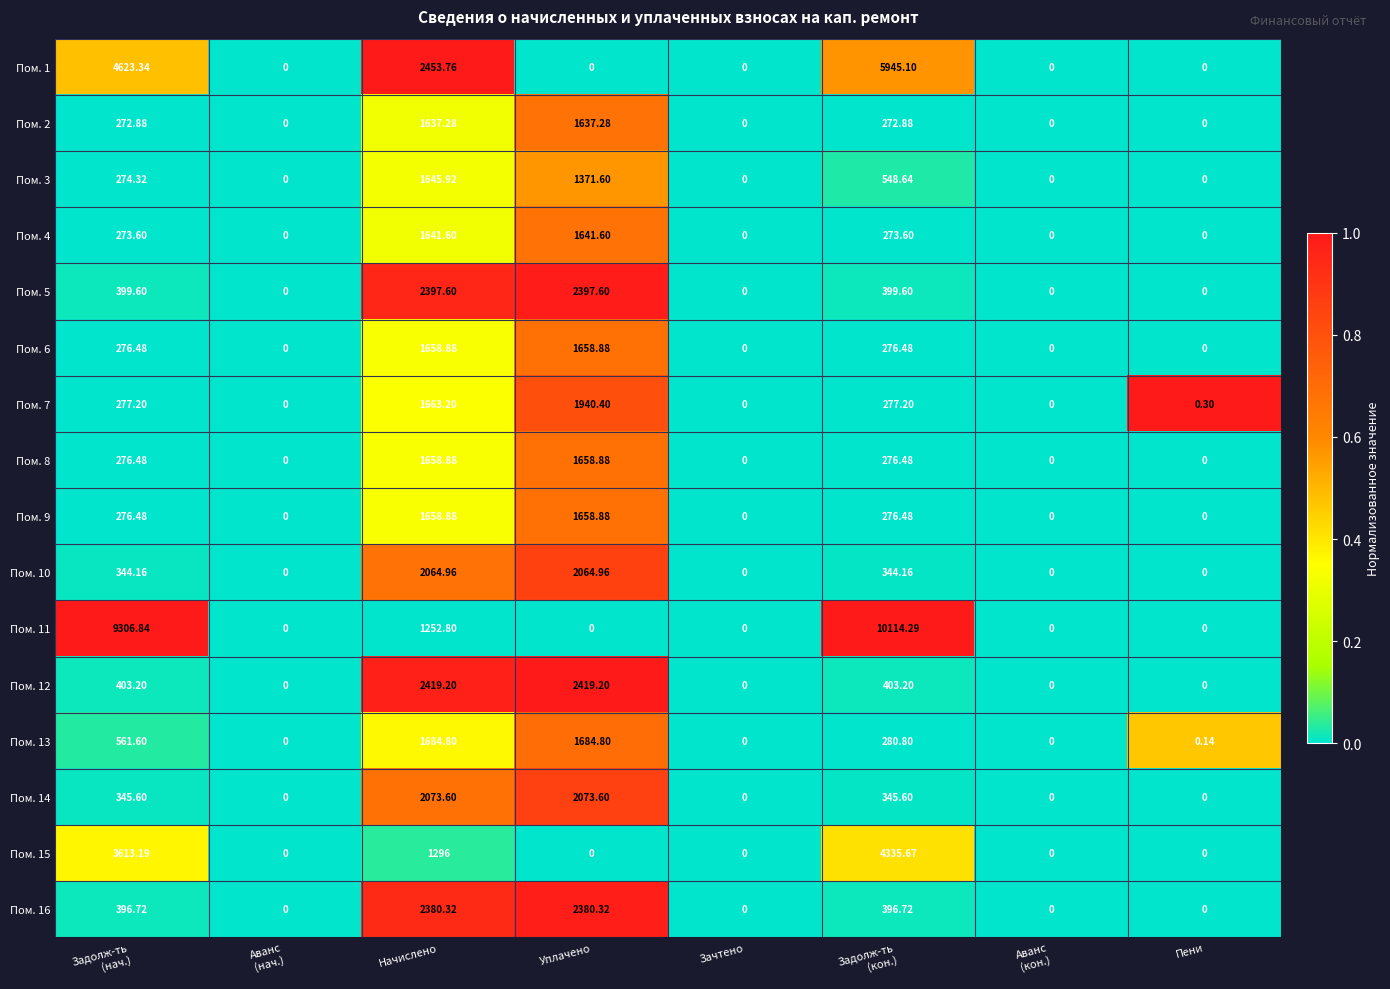

At which category is the sum across all series the highest?

Начислено